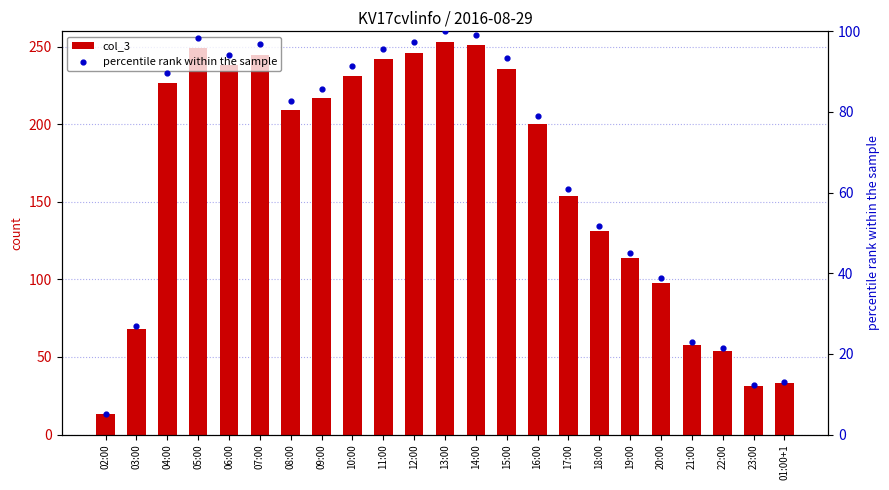

Which series contains the lowest Y value?

percentile rank within the sample